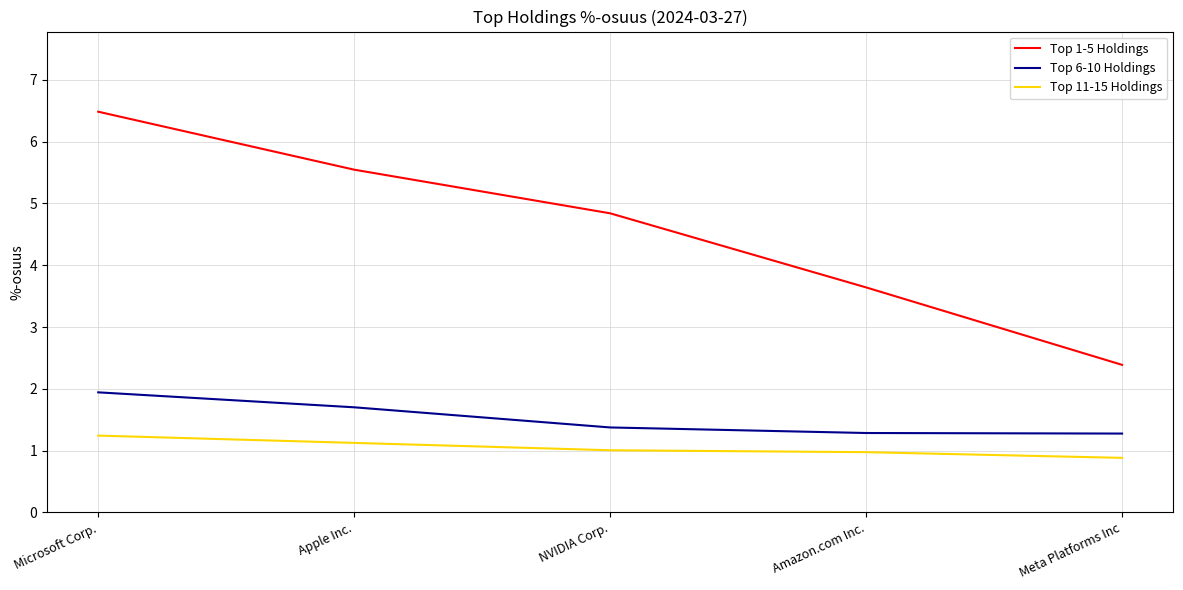

What is the sum of all Top 6-10 Holdings values?

7.6